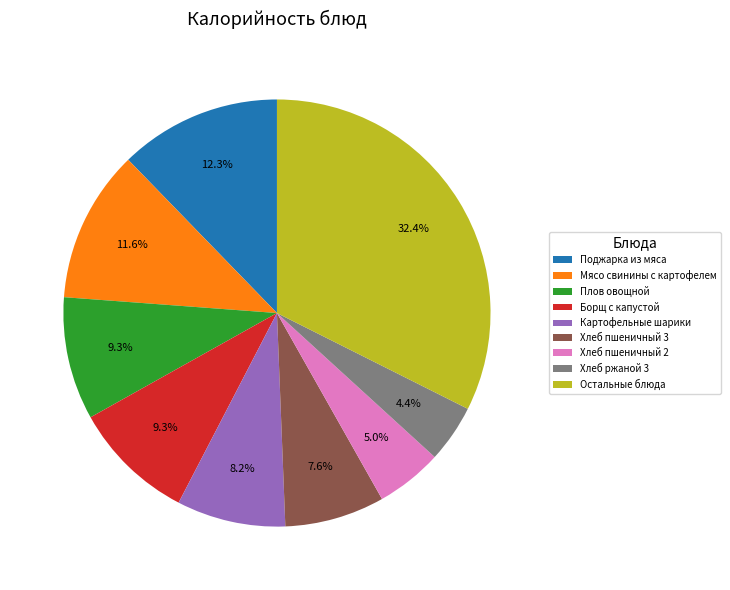

To the nearest percent, what is the average slice percentage?

11%